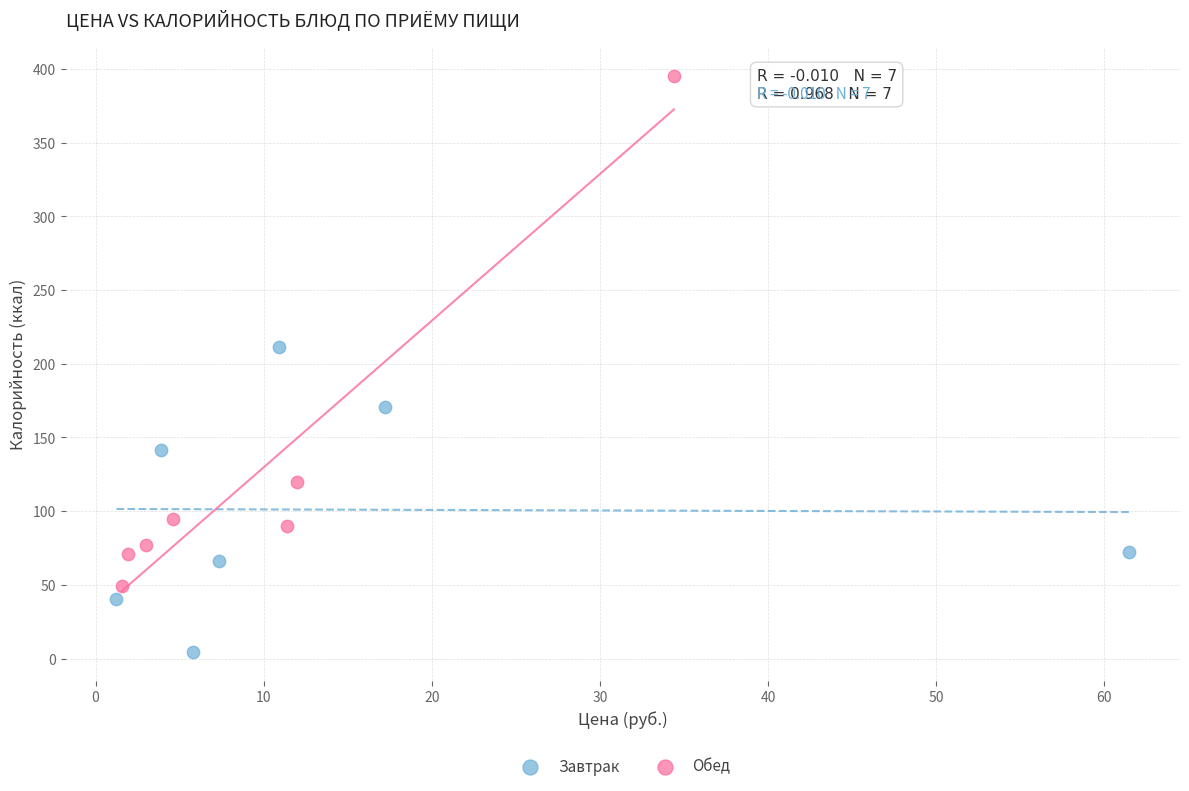

Which series has the largest Y range (max minus min)?

Обед